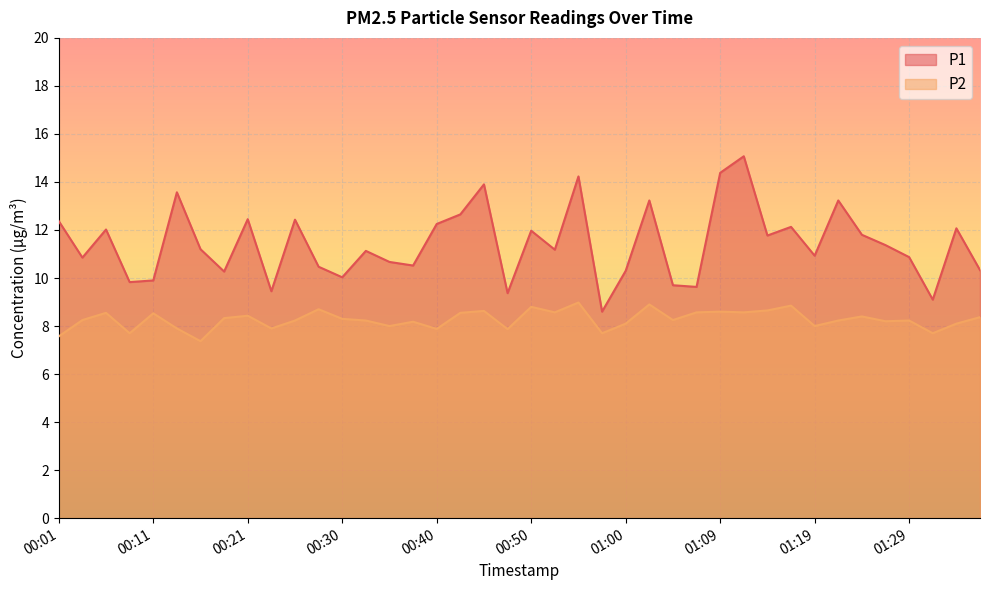

What are all the series names shown in the legend?

P1, P2